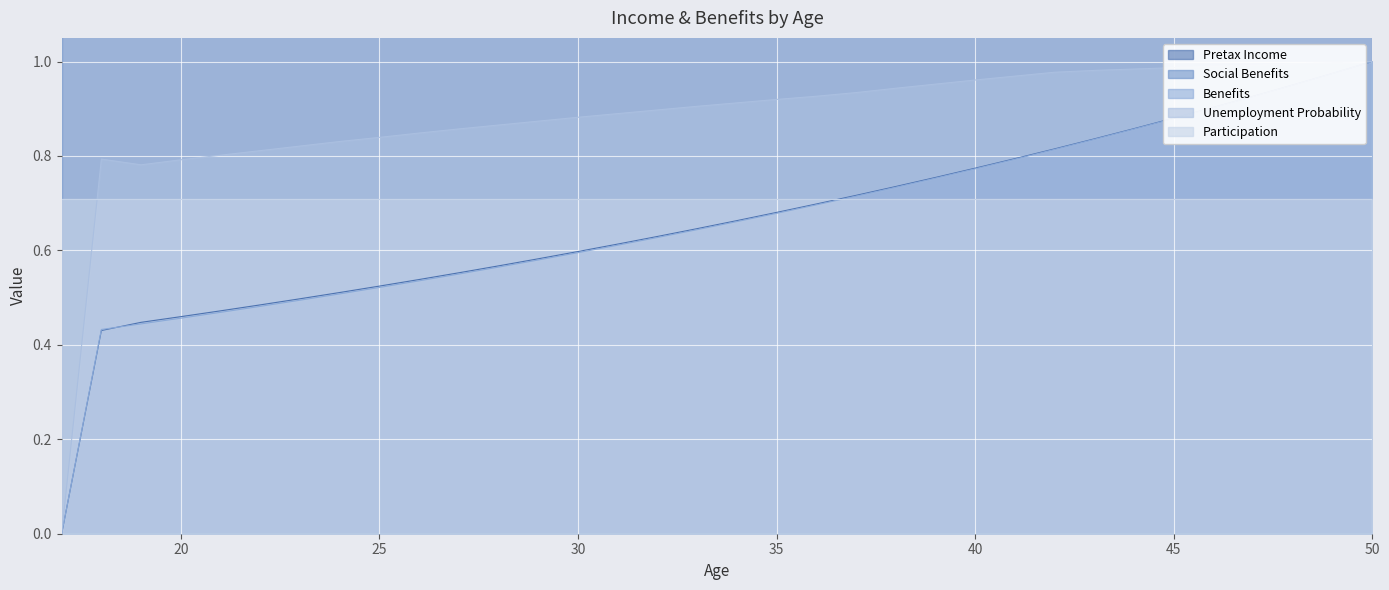

Which category has the highest value in the Benefits series?

50